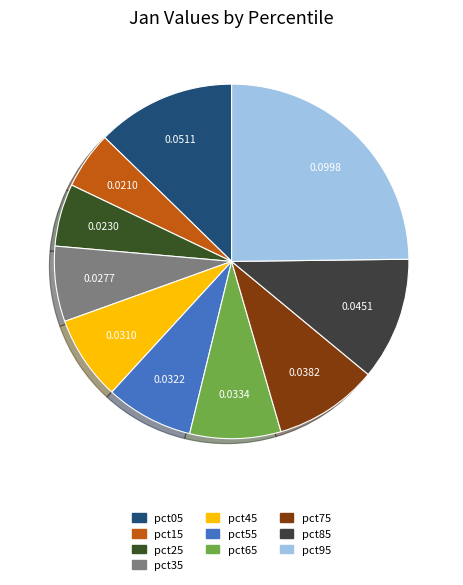

Do pct35 and pct15 together represent more than half of the pie?

No